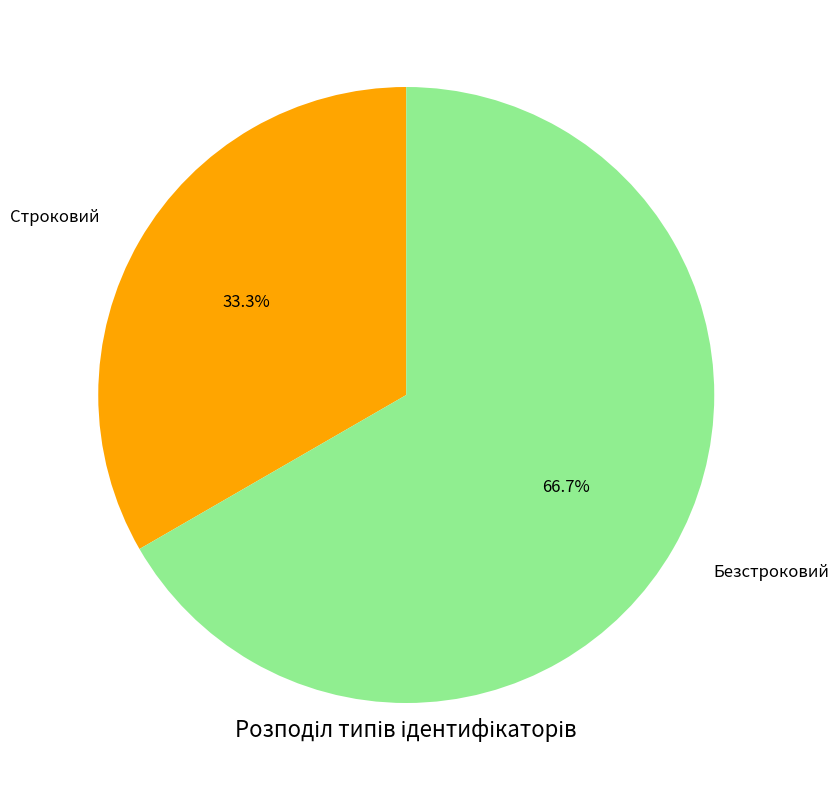

To the nearest percent, what portion does Строковий represent?

33%